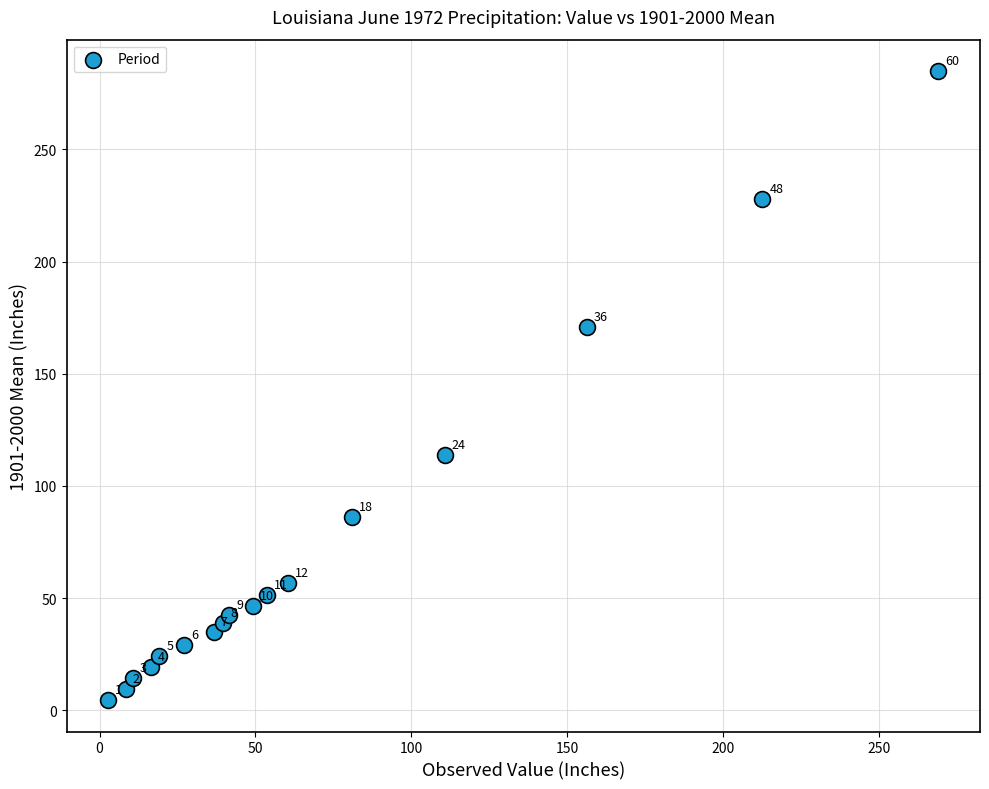

What Y value in the scatter plot is closest to 144?

171.1